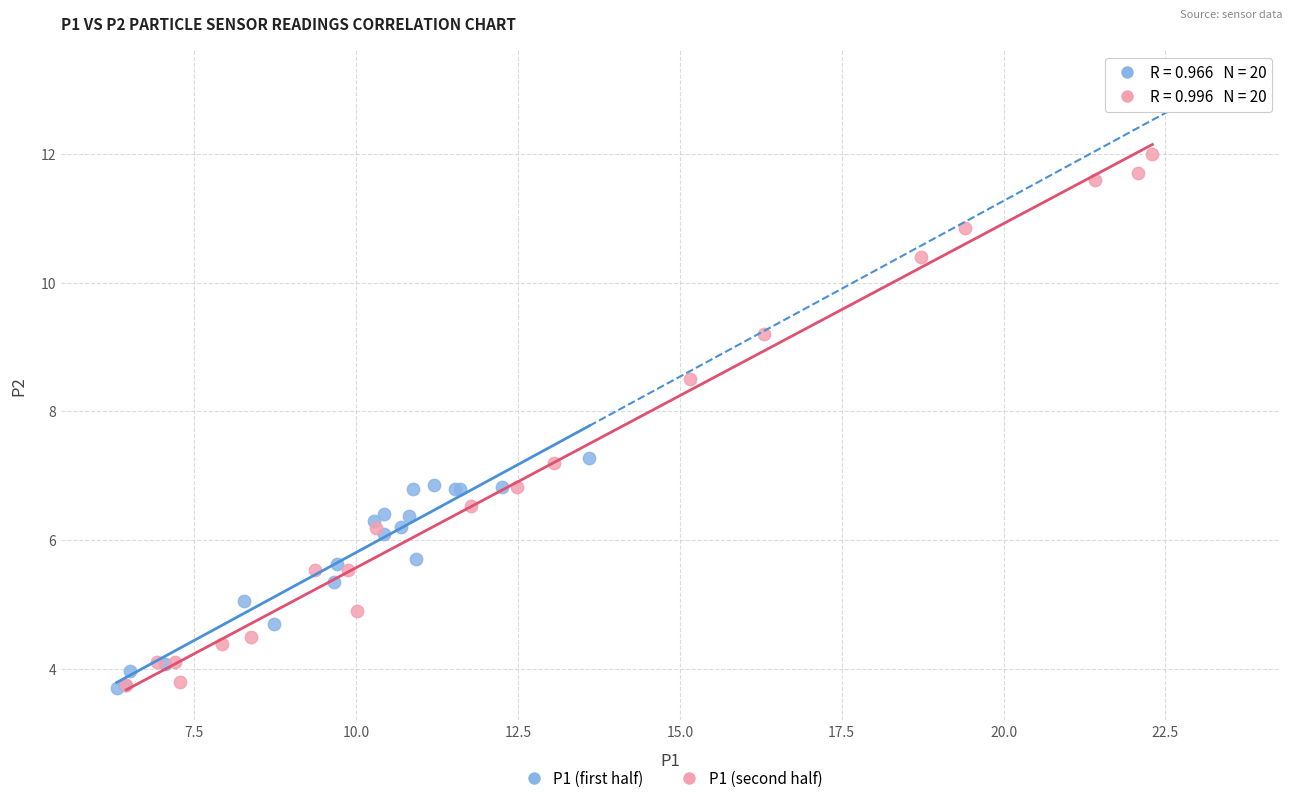

Which series contains the highest Y value?

P1 (second half)